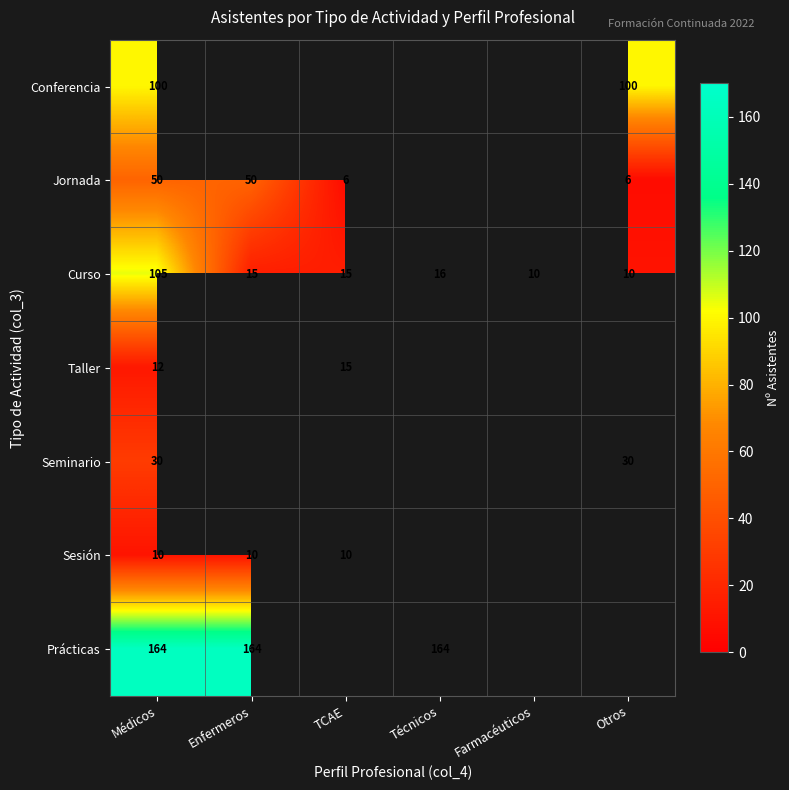

True or false: Jornada has a value of 8.7 at Otros.

False